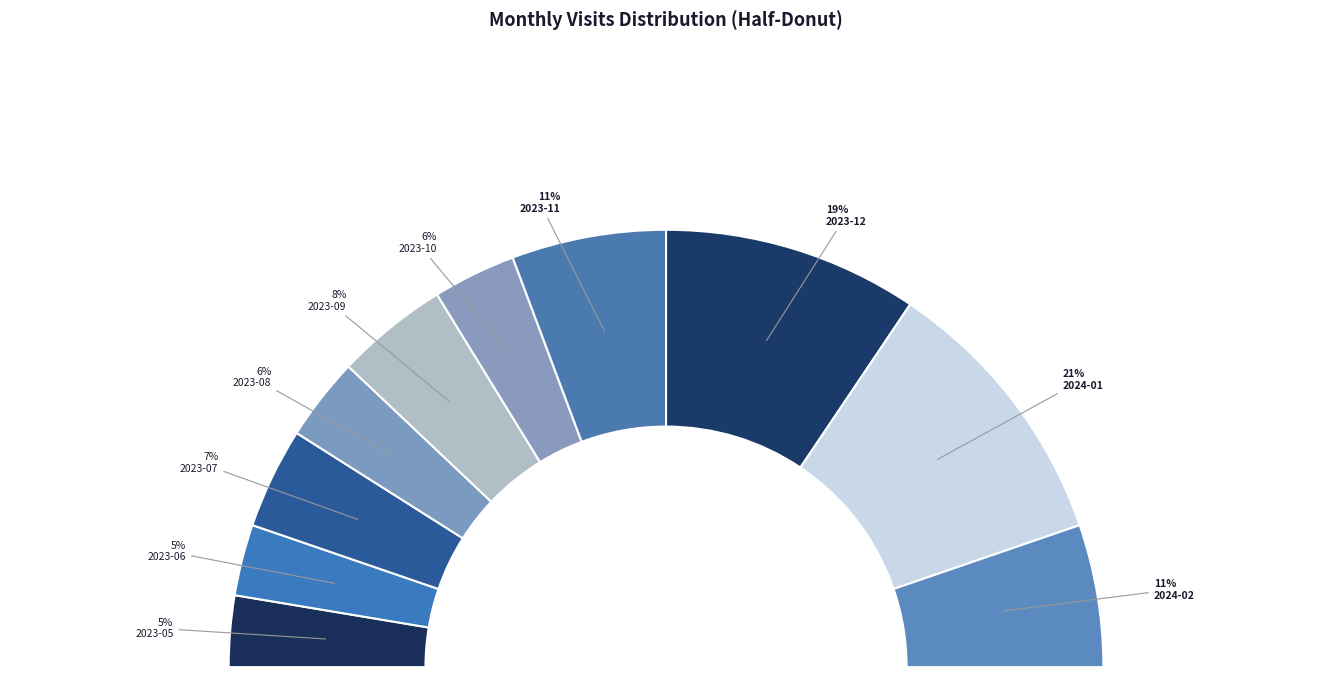

Is it true that 2024-01 is 18% of the pie?

False